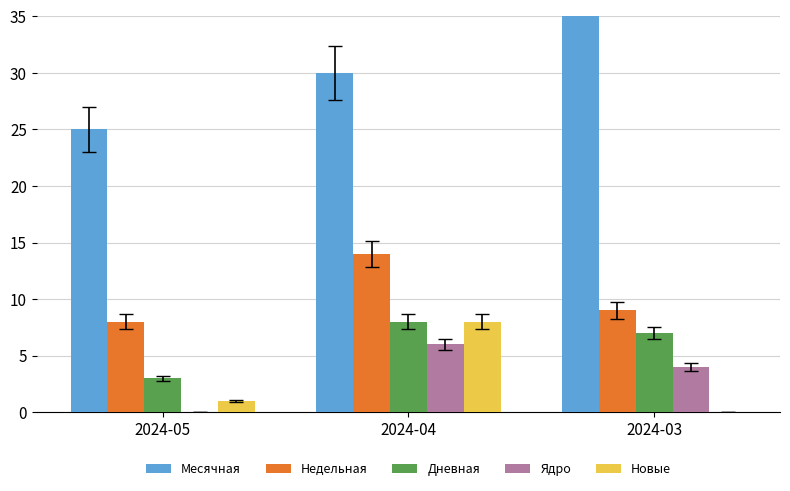

How many categories are shown in the chart?

3